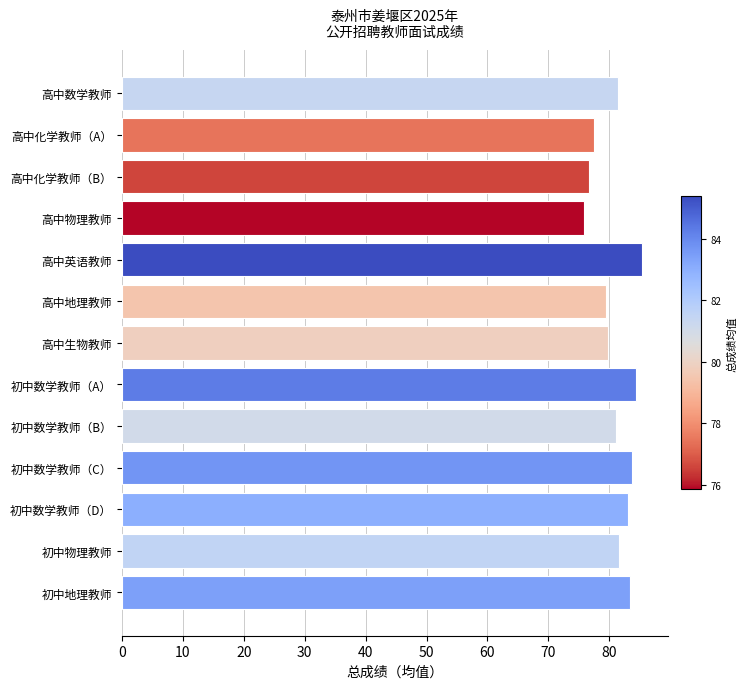

What is the difference between the values at 初中数学教师（D） and 高中化学教师（B）?

6.4